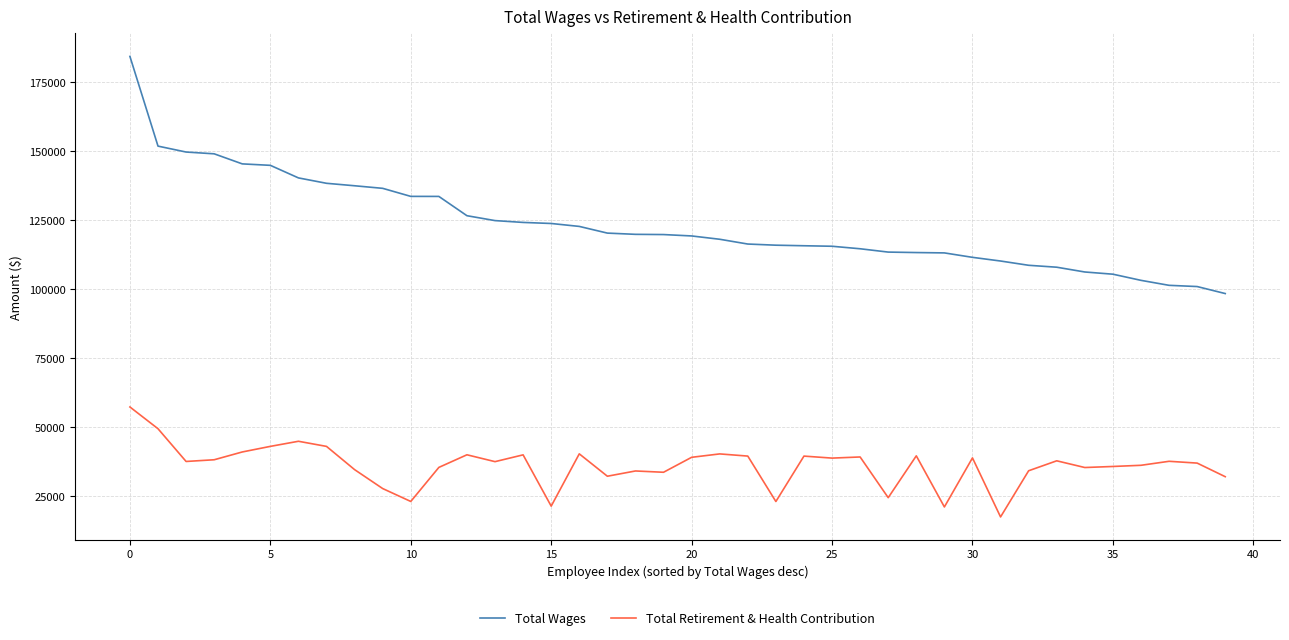

How many lines are shown in the chart?

2